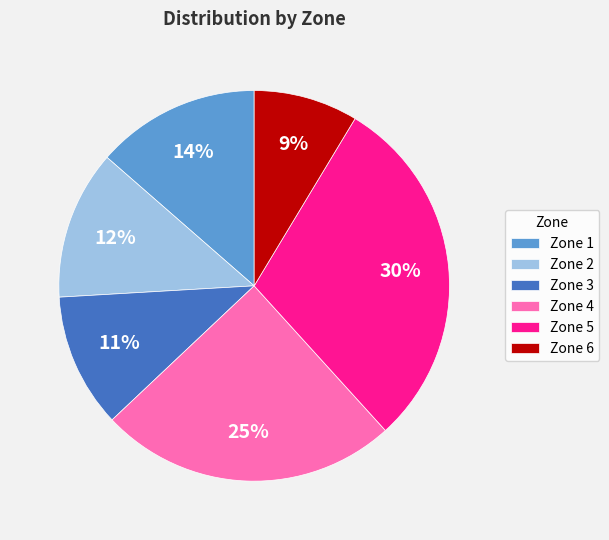

Which category has the biggest portion of the pie?

Zone 5